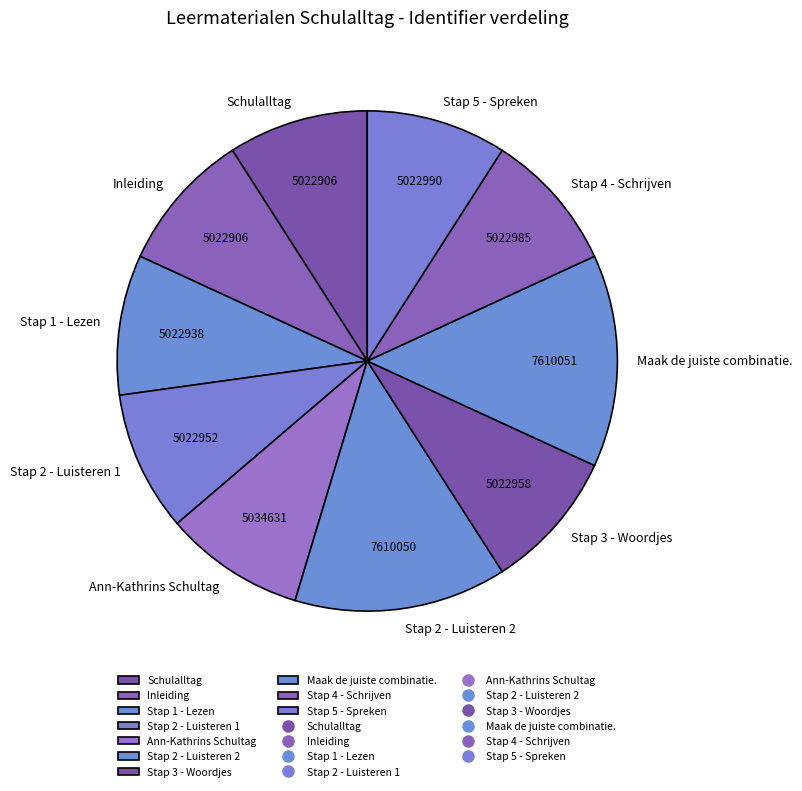

Is the sum of Inleiding and Stap 2 - Luisteren 2 greater than half?

No